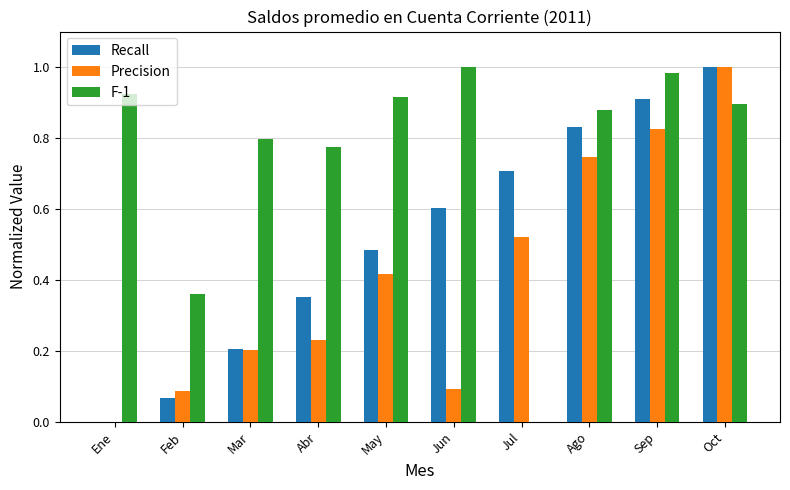

Is it true that F-1 equals 0.9 at Oct?

True